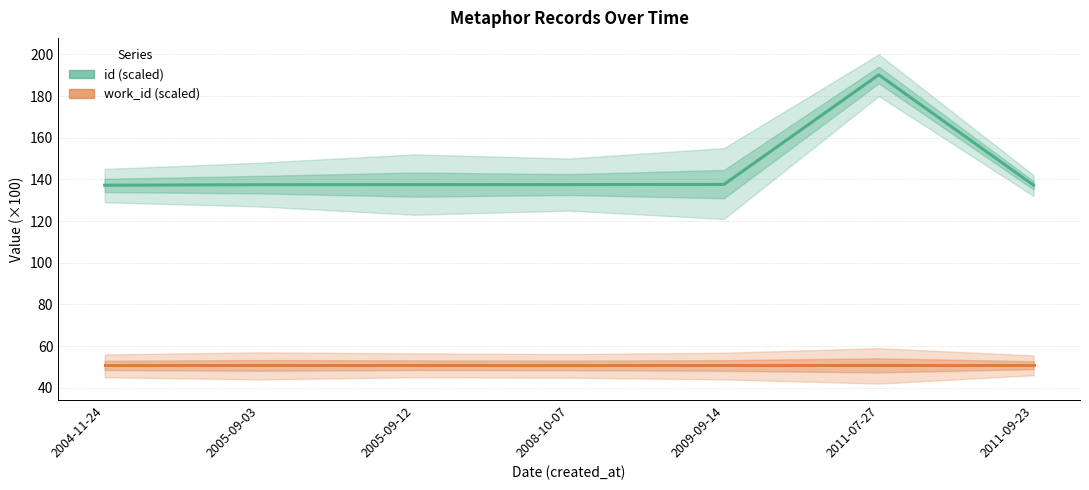

At 2005-09-03, list the series in order from smallest to largest.

work_id (scaled), id (scaled)